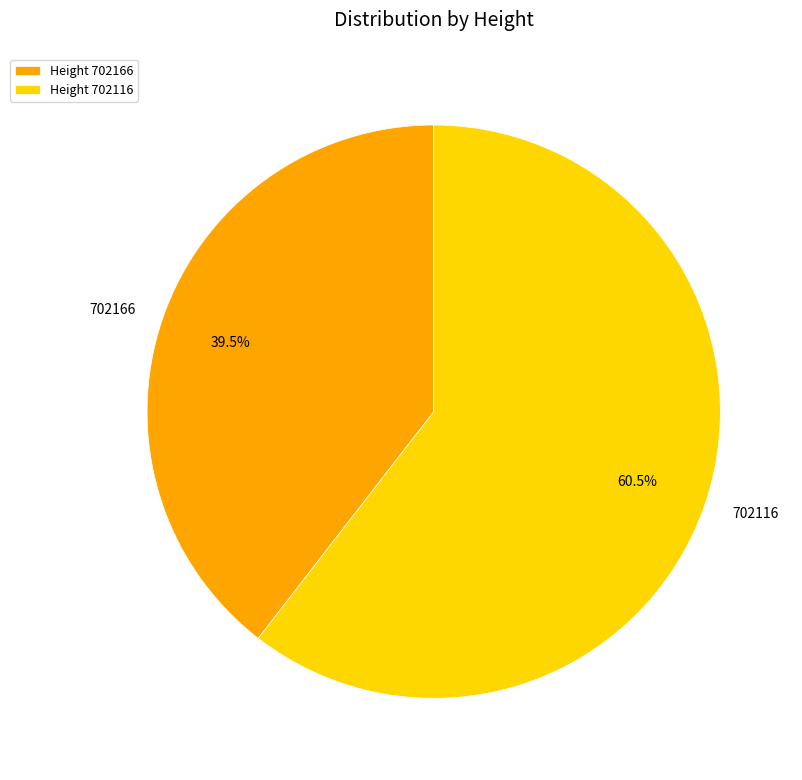

Is it true that 702166 is 27% of the pie?

False